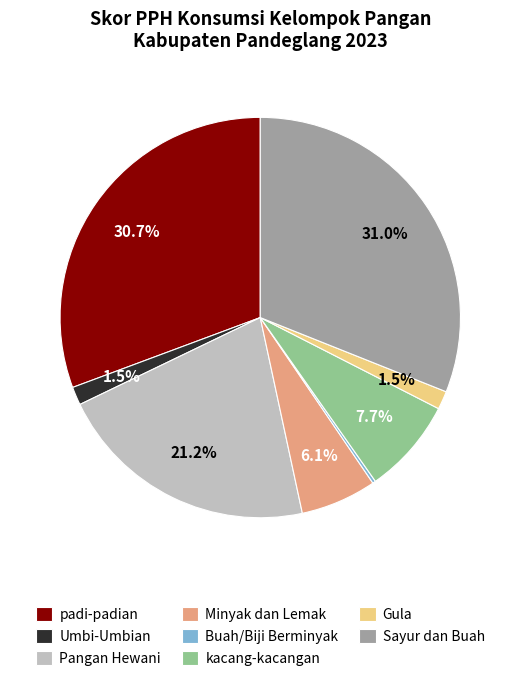

To the nearest percent, what is the difference between the largest and smallest slice percentages?

31%